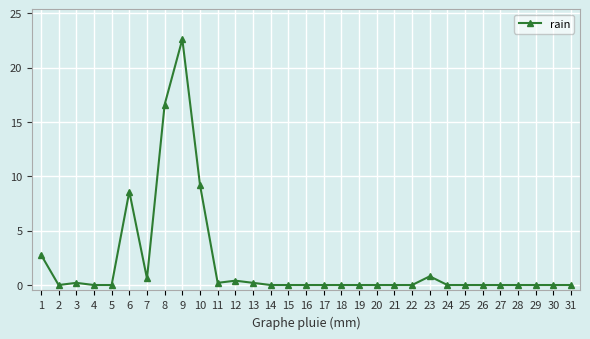

The chart shows a value of 0.0 at 16. True or false?

True